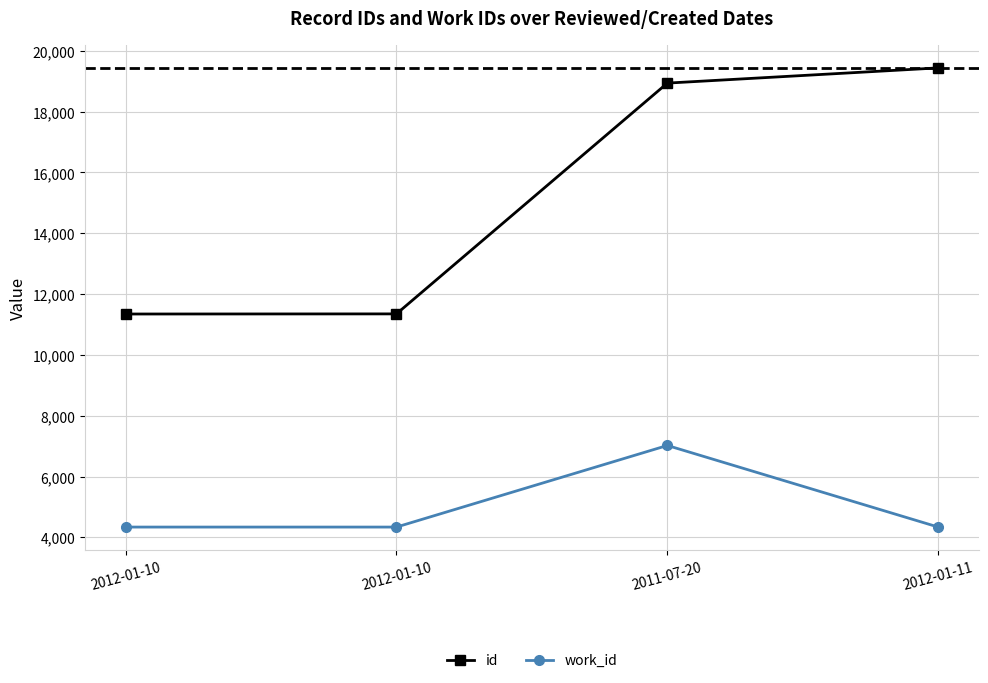

Is this an area chart (filled region under the line)?

No